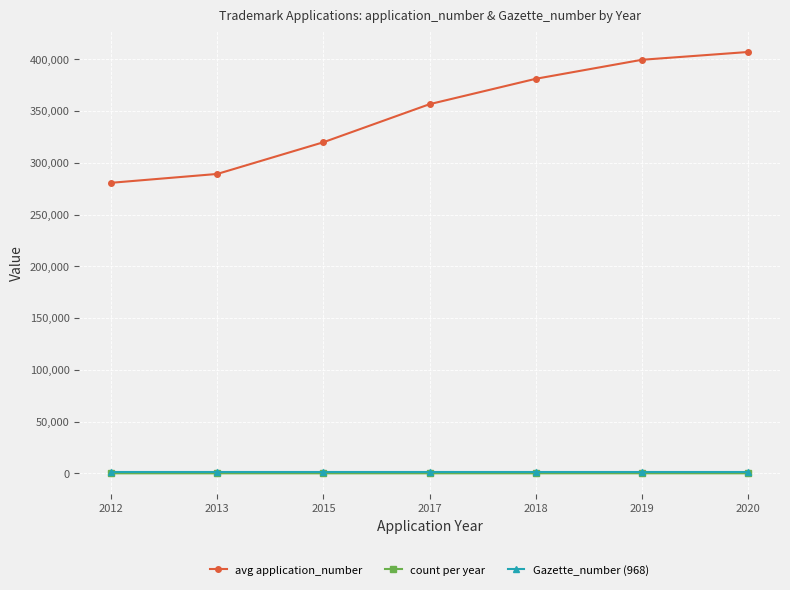

At which label is avg application_number closest to 344009?

2017